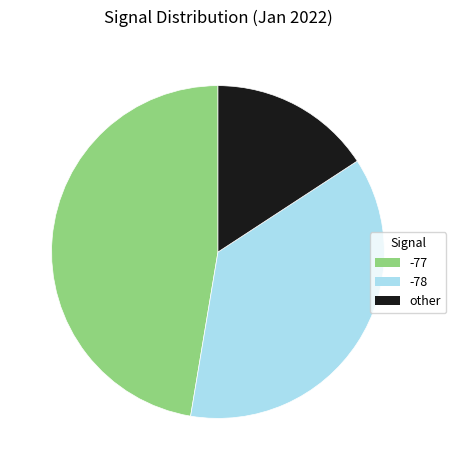

Is it true that other is 16% of the pie?

True